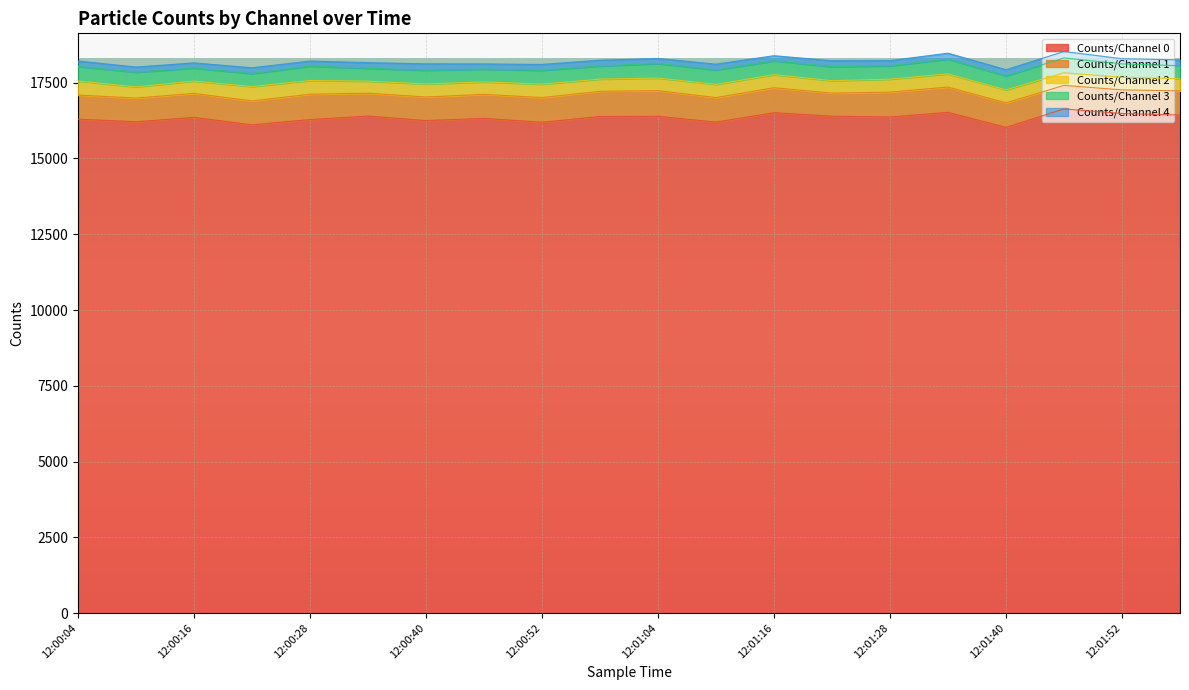

Rank the series by their maximum value, from highest to lowest.

Counts/Channel 0, Counts/Channel 1, Counts/Channel 3, Counts/Channel 2, Counts/Channel 4